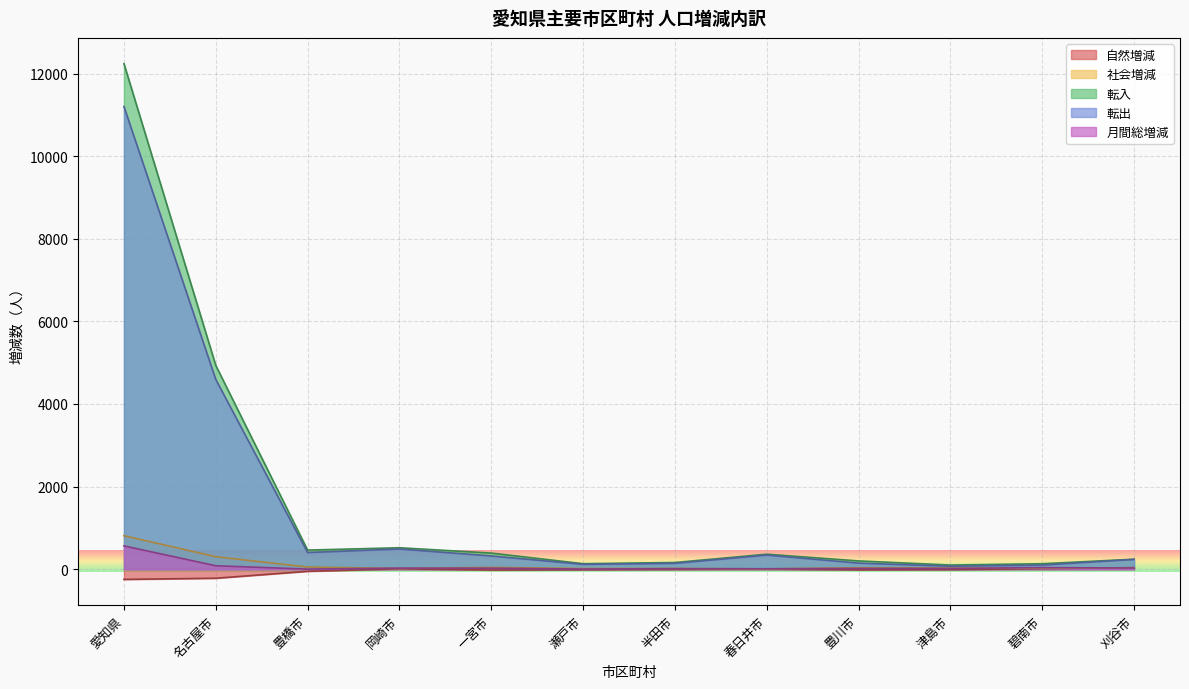

Does the chart display data point markers on the line(s)?

No